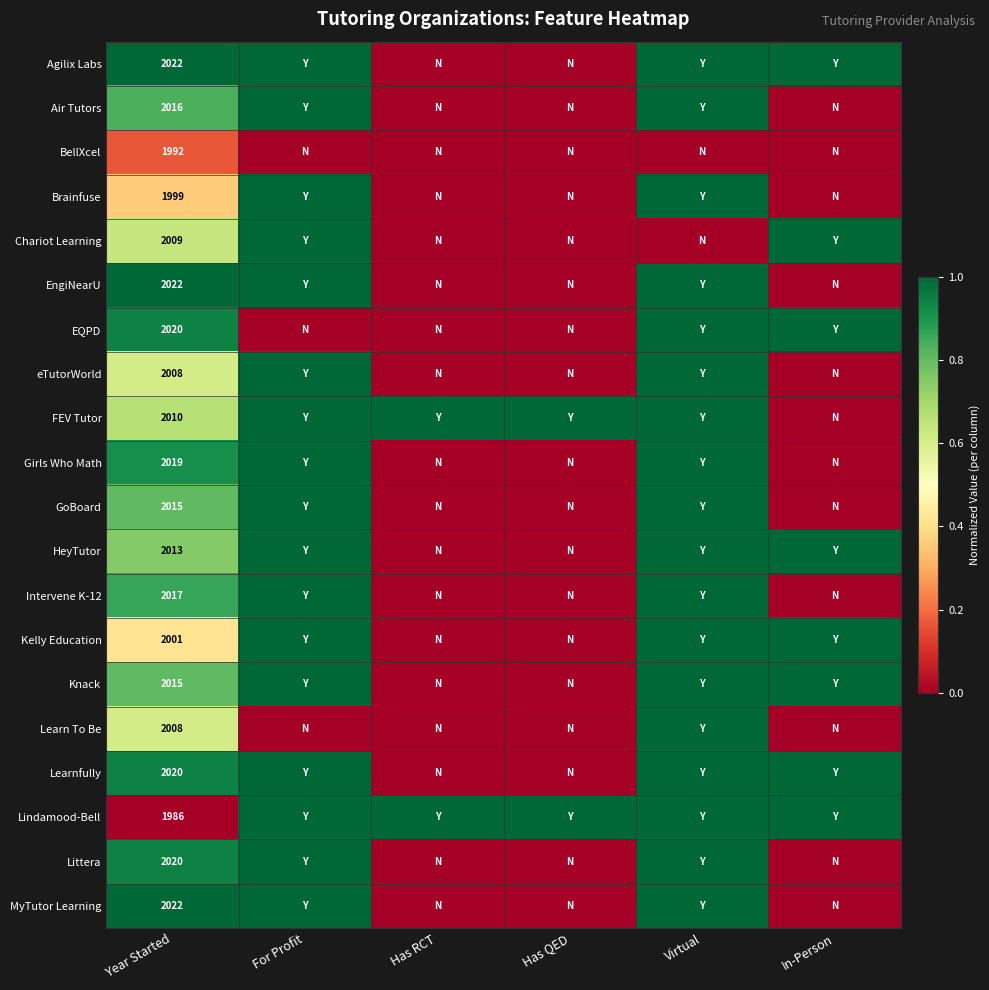

What is the total value across all series at Virtual?

18.0